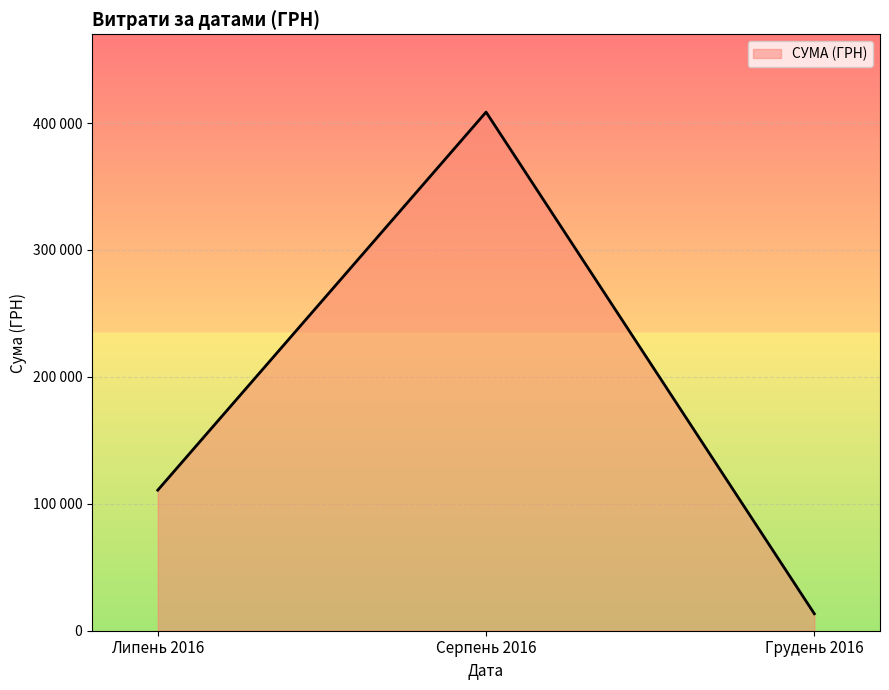

Does the chart have visible grid lines?

Yes